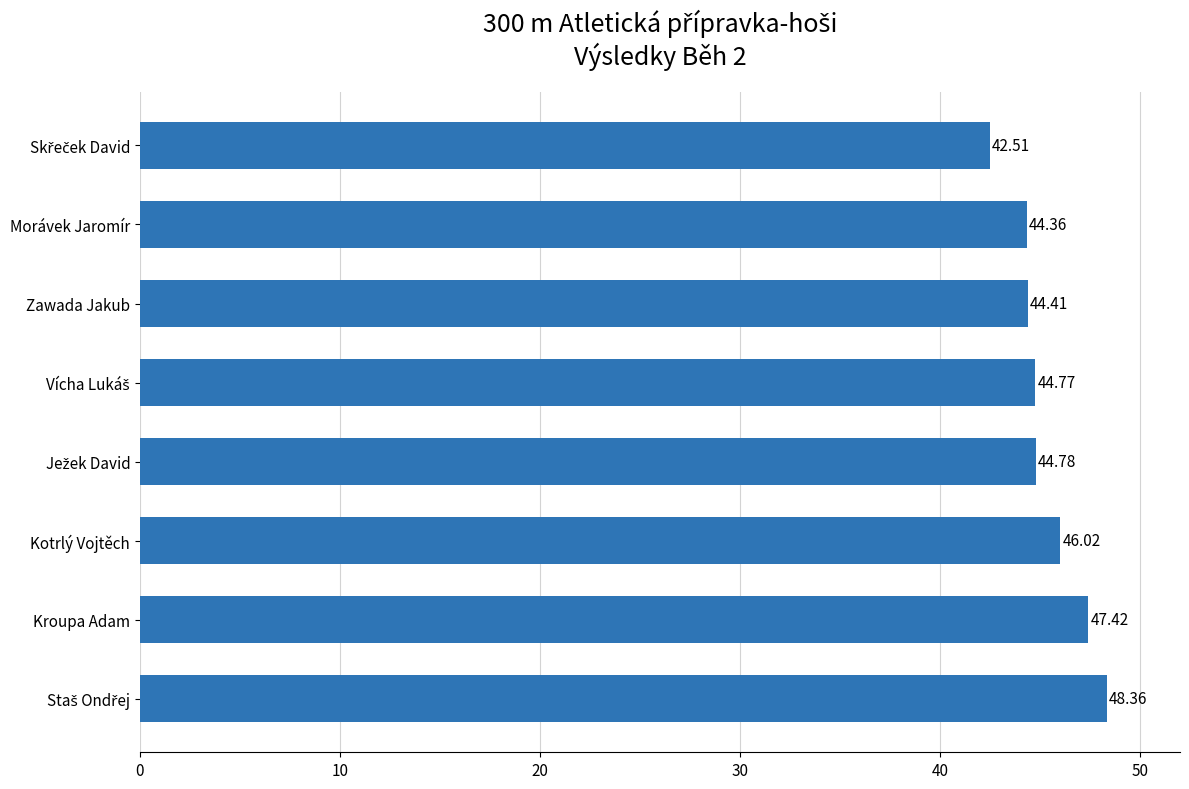

Approximately how many times larger is the value at Kroupa Adam compared to Kotrlý Vojtěch?

1.0